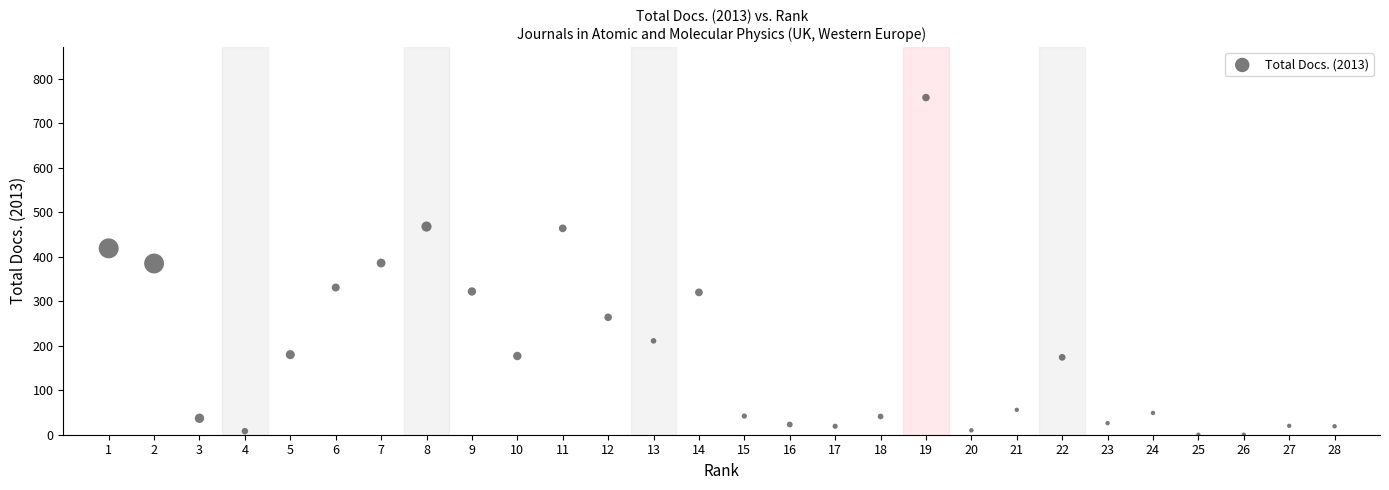

What is the range of X values (max minus min)?

27